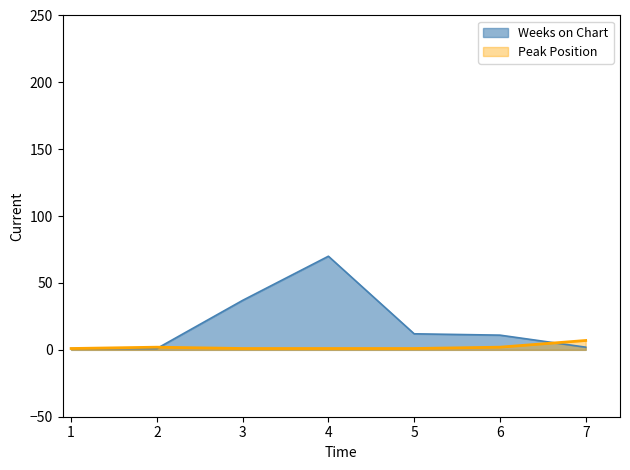

Where is the first local maximum for Weeks on Chart?

4